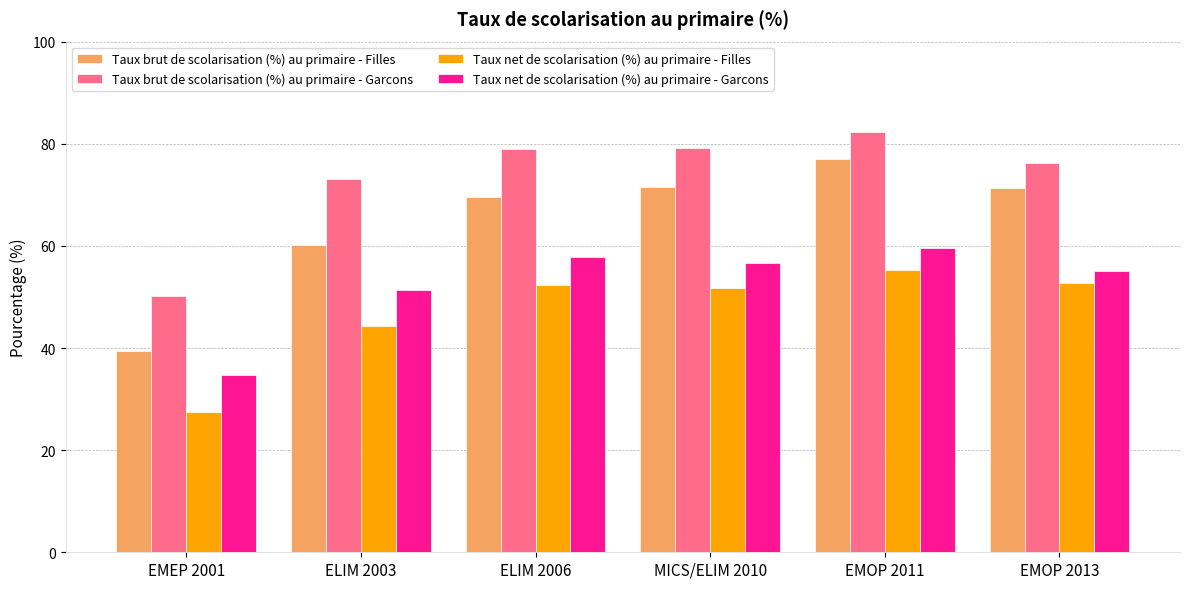

What is the value of the Taux brut de scolarisation (%) au primaire - Filles bar at the 4th from the left?

71.5